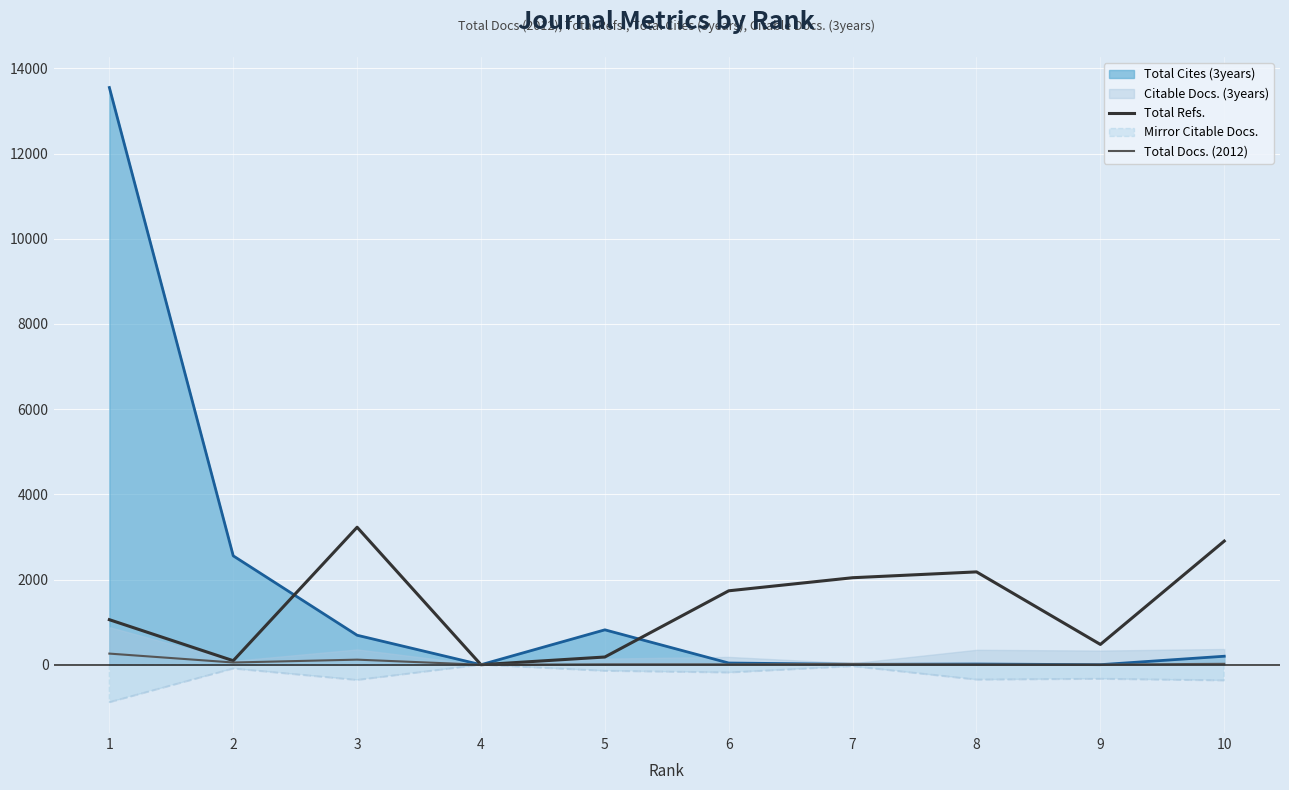

Is the value of Total Cites (3years) at 7 greater than the value of Mirror Citable Docs. at 8?

Yes